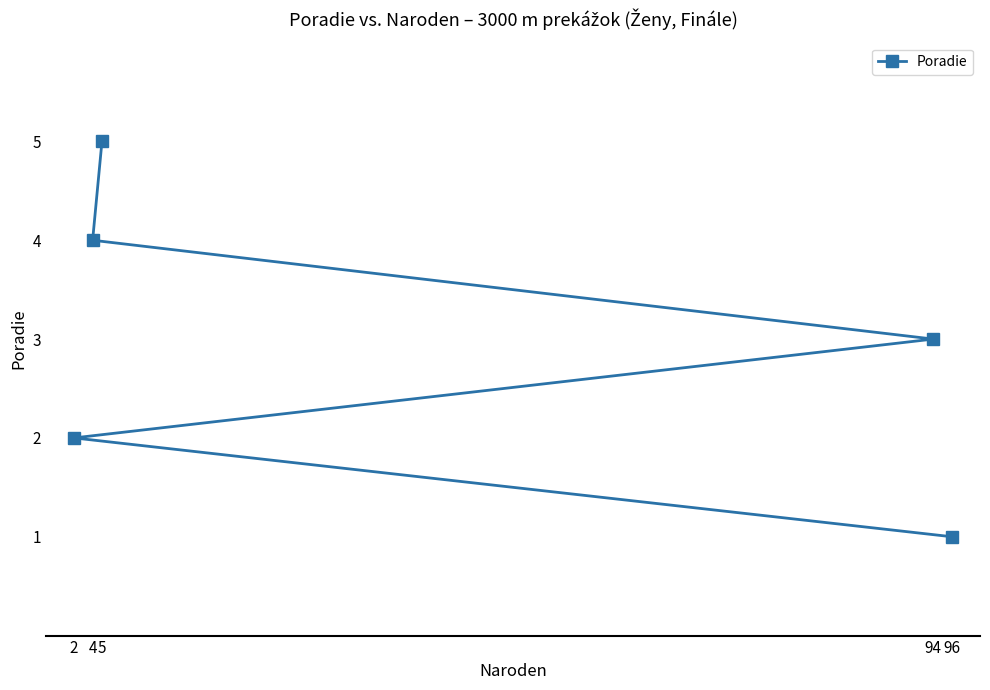

Which label corresponds to the smallest value in the chart?

96